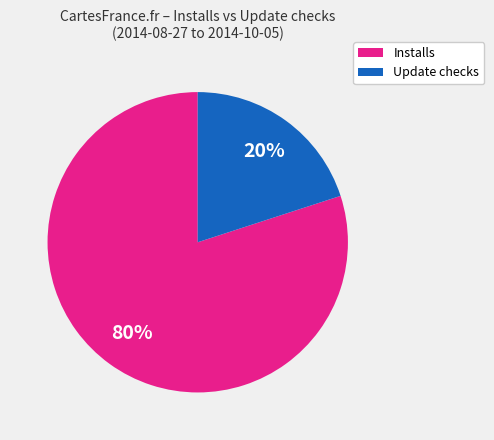

Which category has the smallest portion of the pie?

Update checks